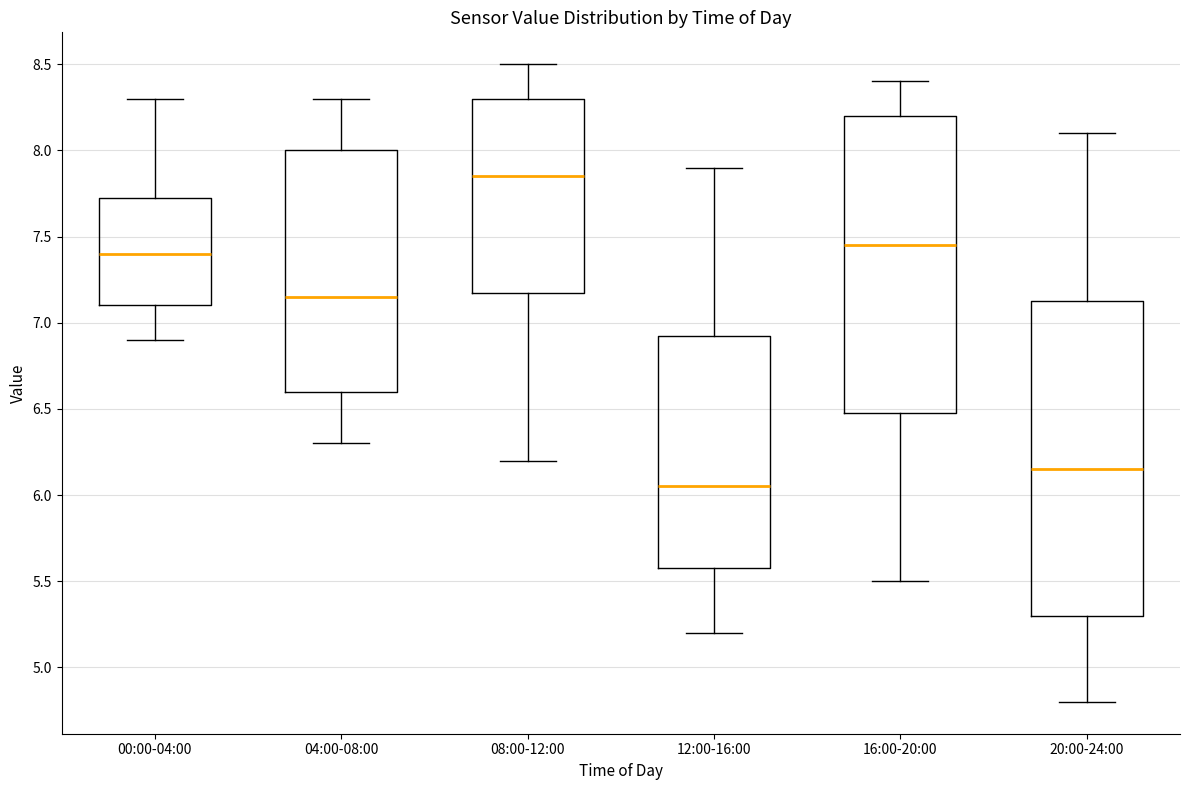

Which box has the lowest median line?

12:00-16:00